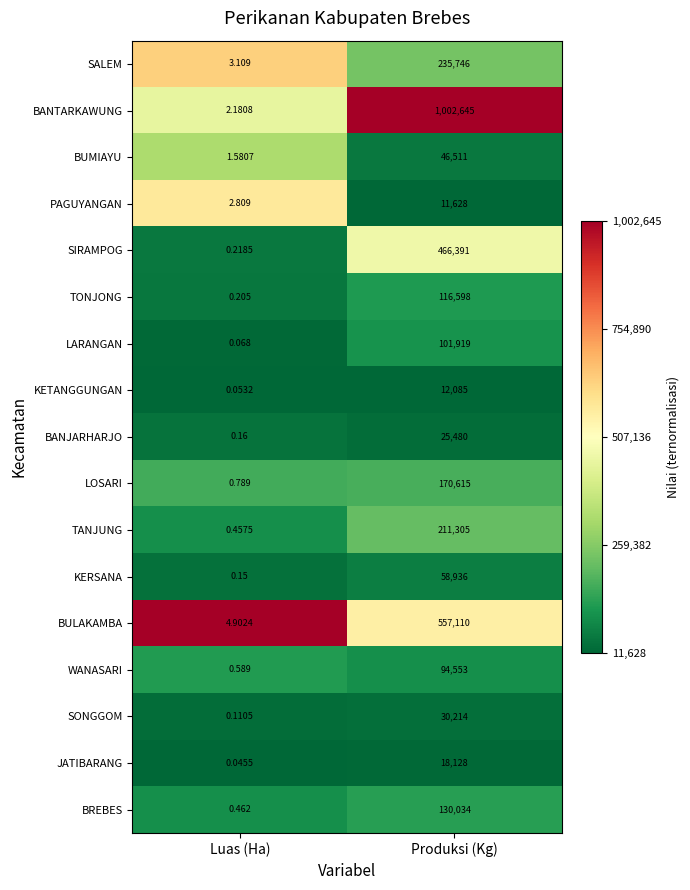

Rank the categories by KETANGGUNGAN value from highest to lowest.

Produksi (Kg), Luas (Ha)